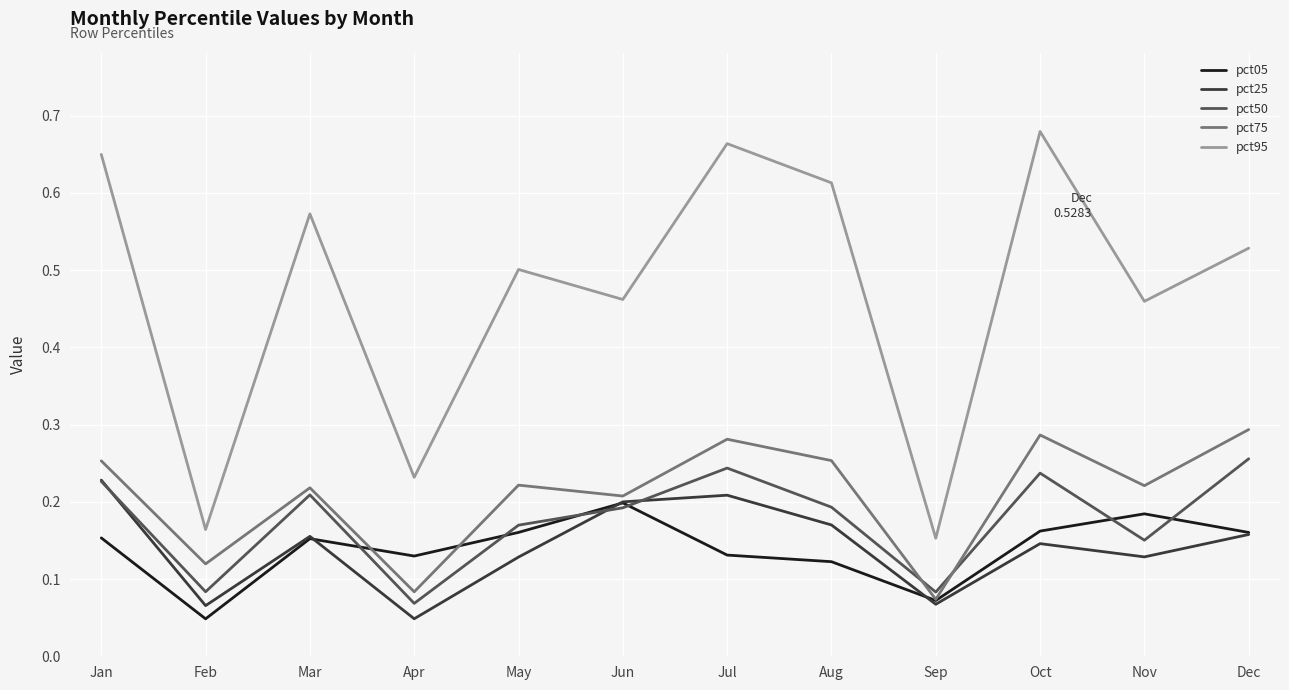

At which category does pct50 reach its first local peak?

Mar